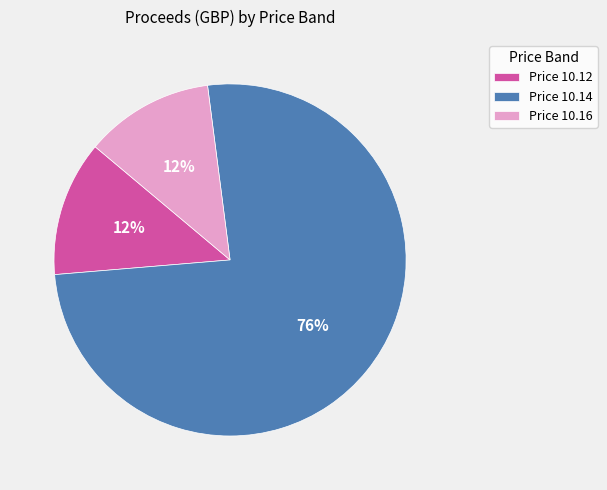

What percentage is the Price 10.16 slice, to the nearest percent?

12%